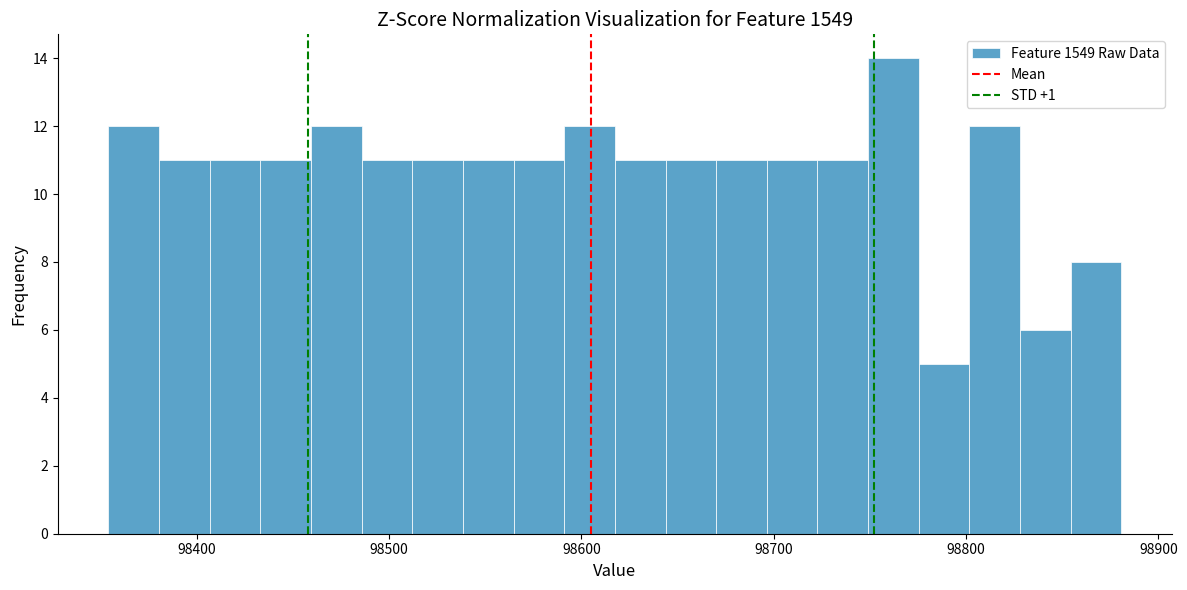

Read against the x-axis, roughly where is the centre of the tallest bar?

98760